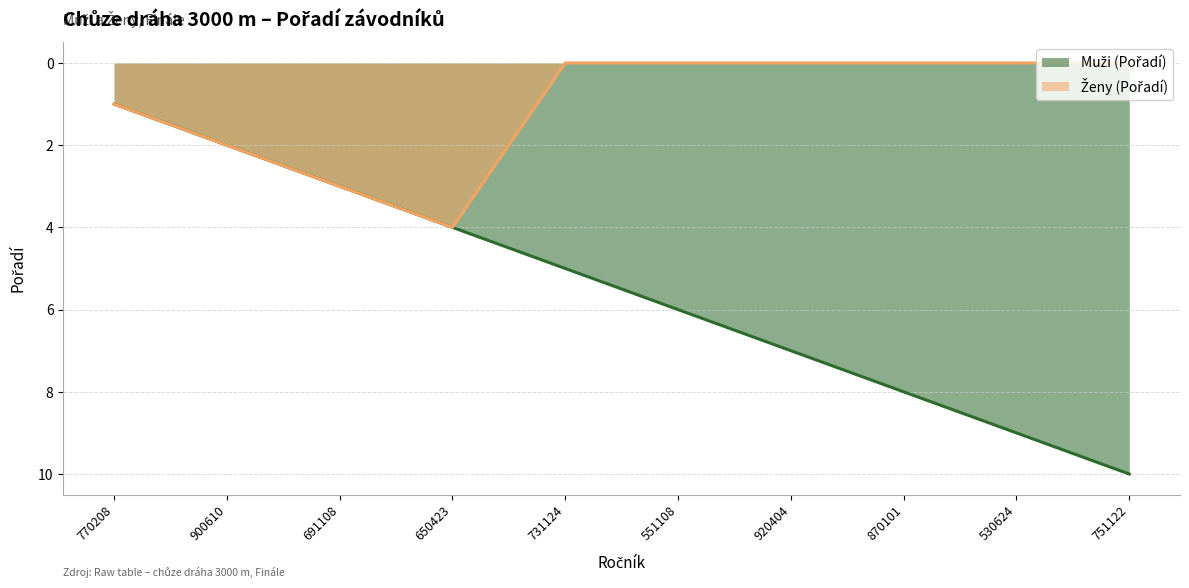

Reading left to right, what are all the values shown in this chart?

Muži (Pořadí): 1	2	3	4	5	6	7	8	9	10
Ženy (Pořadí): 1	2	3	4	0	0	0	0	0	0